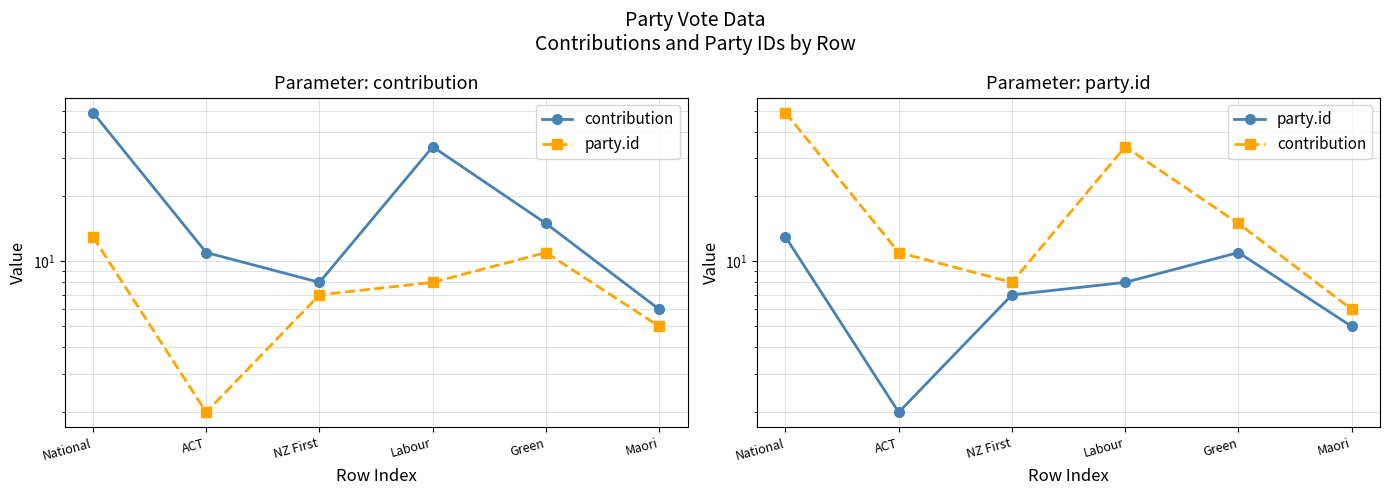

At ACT, list the series in order from smallest to largest.

party.id, contribution